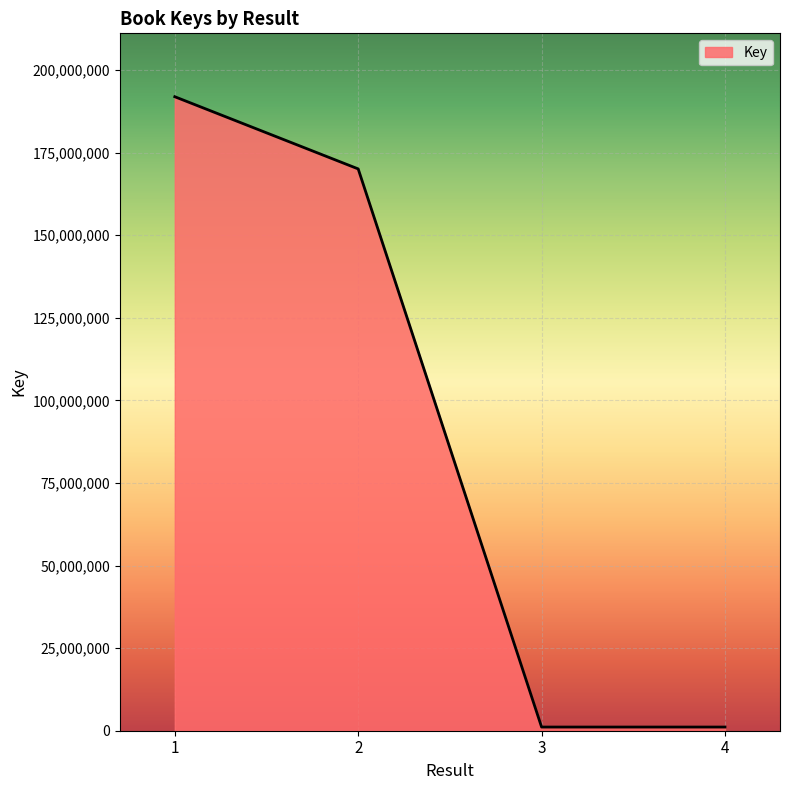

How many lines are shown in the chart?

1